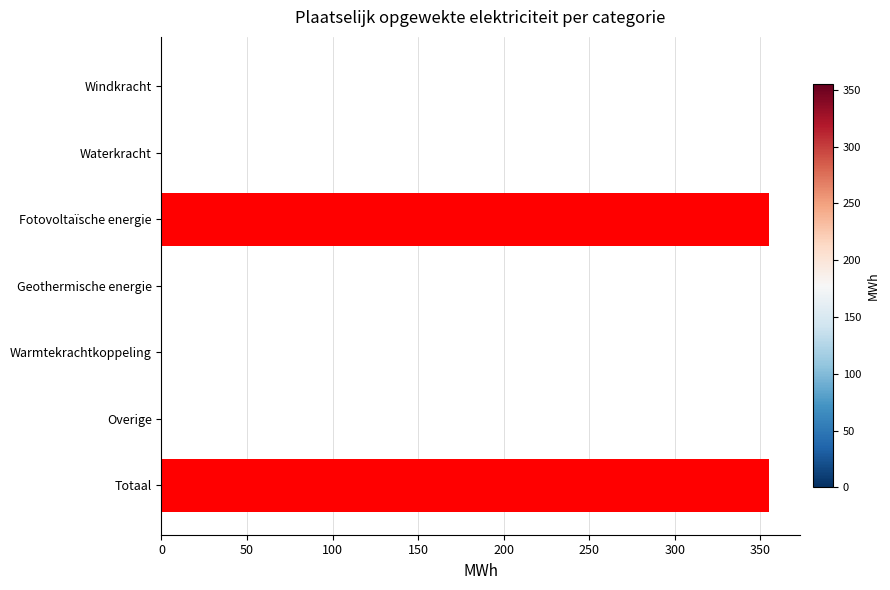

How many data points are above 0?

2